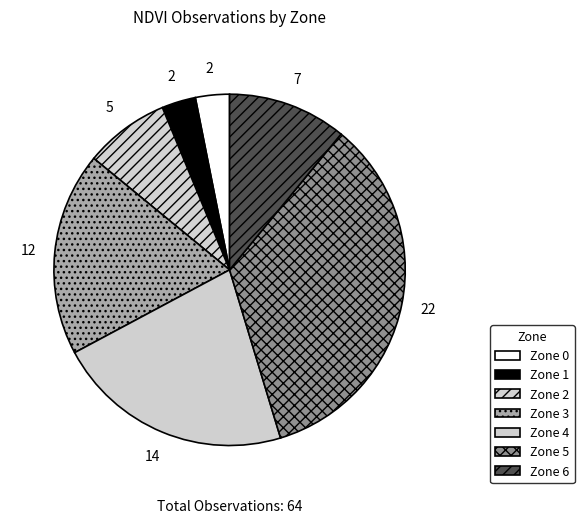

Count the number of slices in the pie.

7